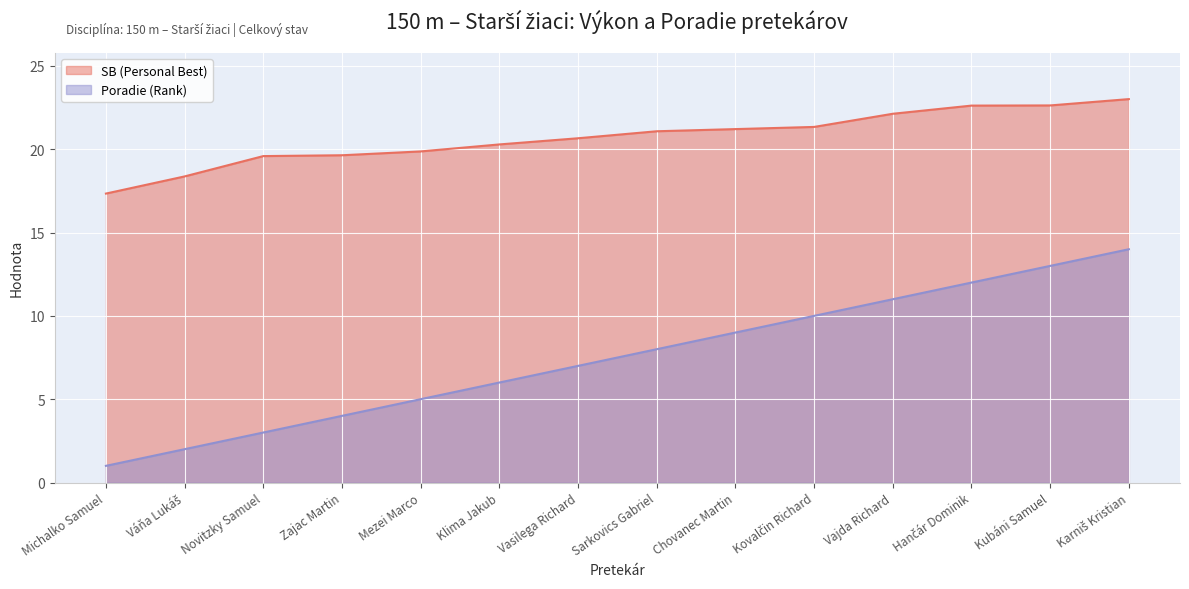

What is the sum of the Poradie (Rank) values at Vajda Richard and Sarkovics Gabriel?

19.0